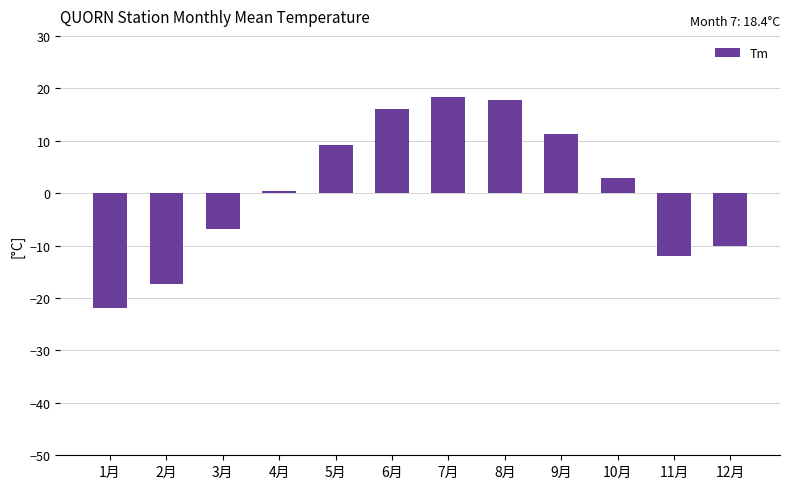

How many values are below 2?

6